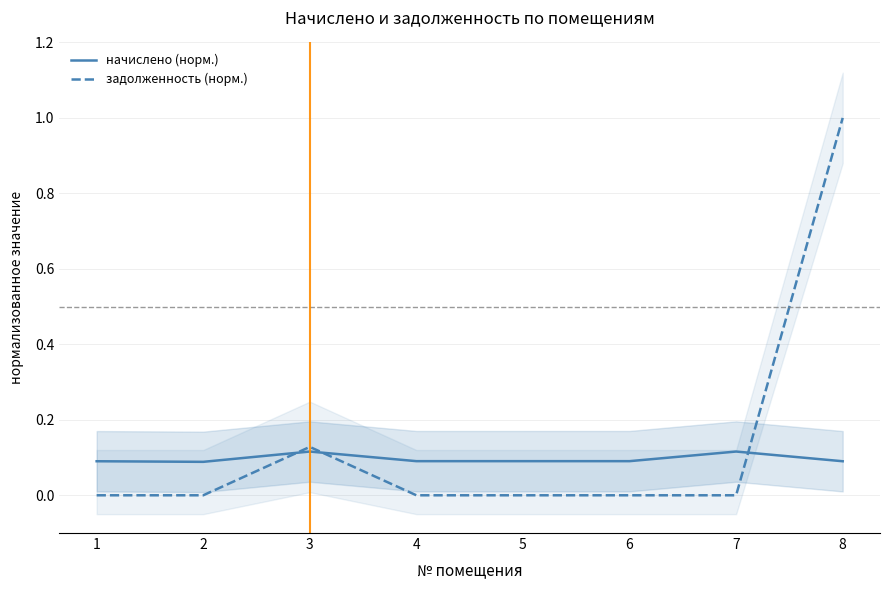

What is the highest value of the задолженность (норм.) series?

1.0